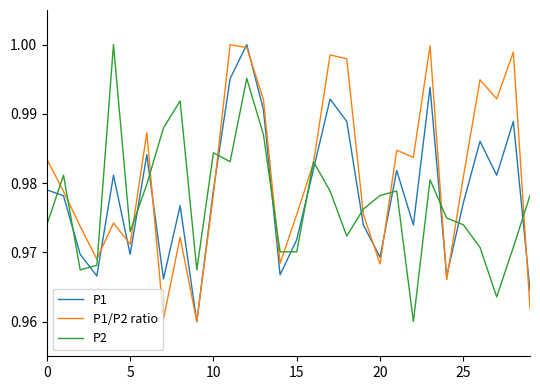

True or false: P2 and P1 cross at least once.

True